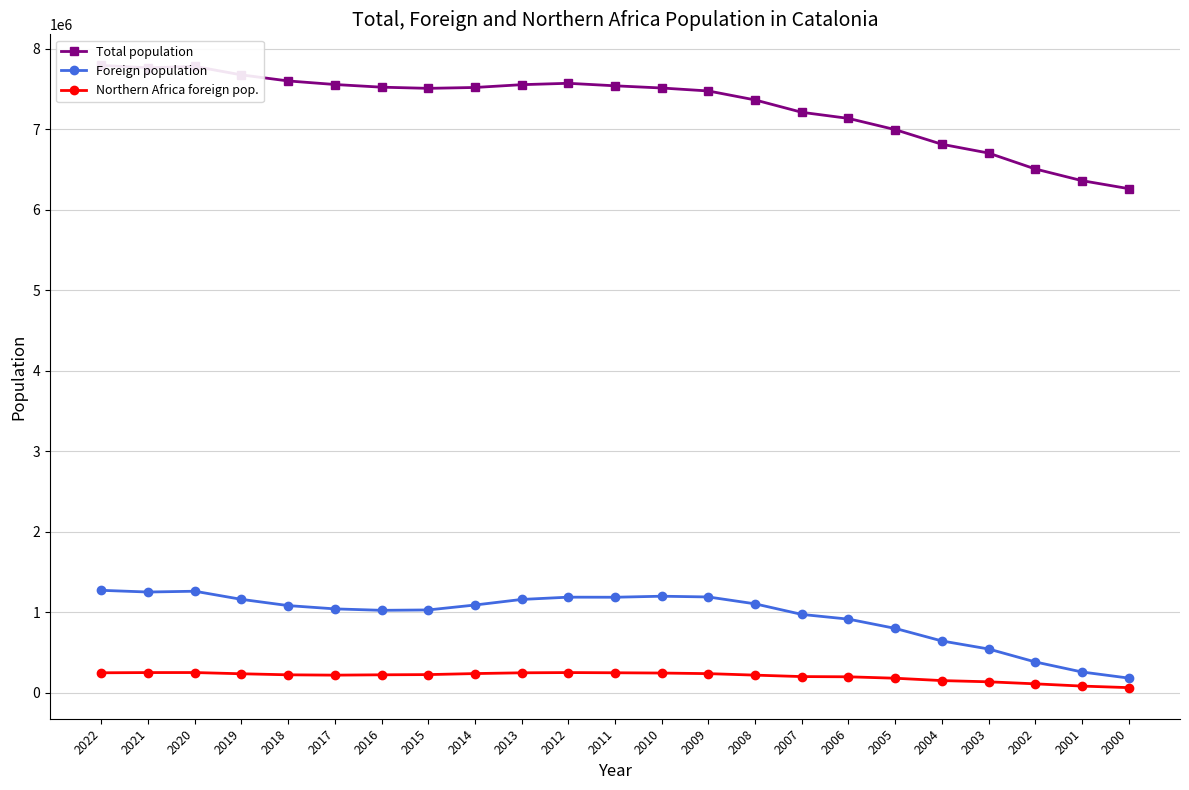

Where is the first local maximum for Total population?

2020